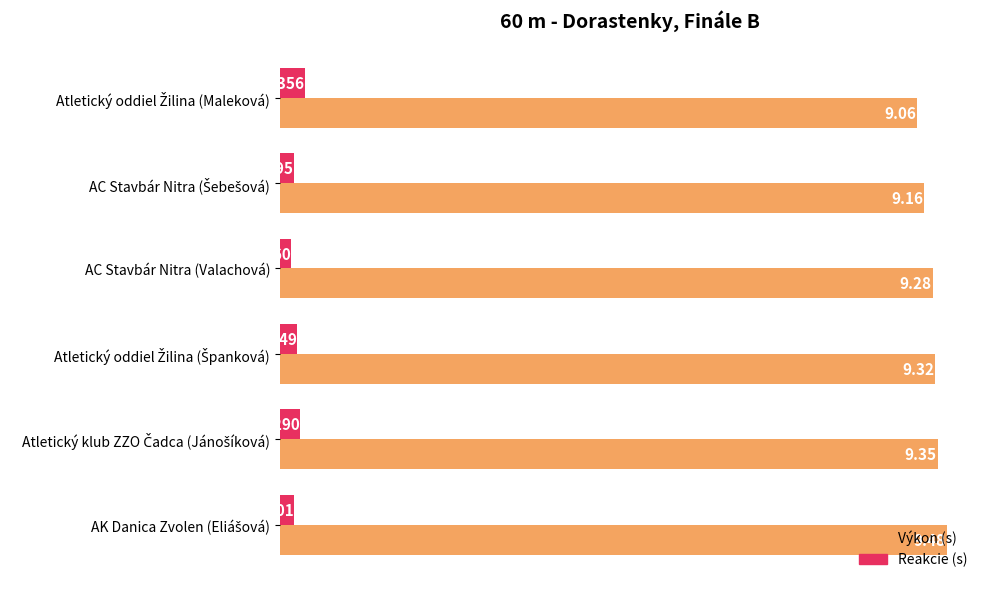

Which series has the largest total across all categories?

Výkon (s)